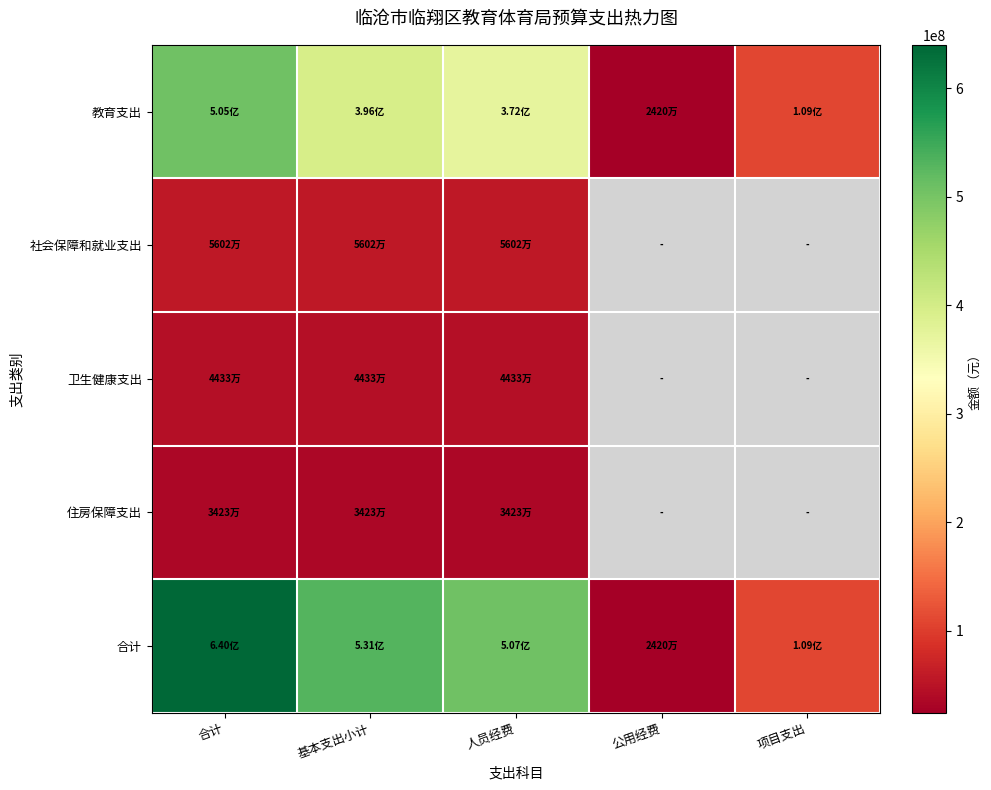

At which label does 卫生健康支出 reach its peak?

合计